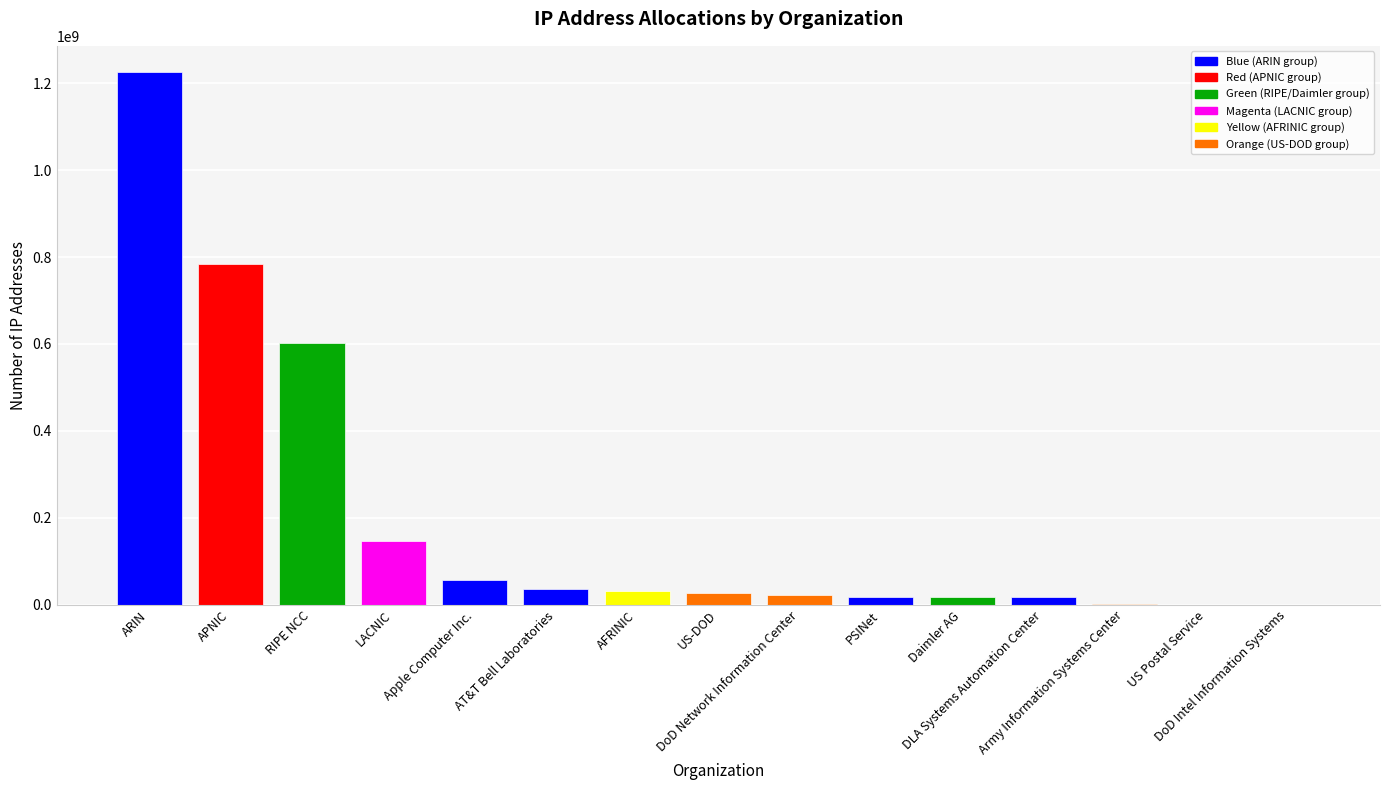

Reading left to right, transcribe all the data shown in this chart.

ARIN=1224785922	APNIC=784221414	RIPE NCC=601545490	LACNIC=146216200	Apple Computer Inc.=56342784	AT&T Bell Laboratories=35050753	AFRINIC=32351576	US-DOD=26081536	DoD Network Information Center=22283776	PSINet=17220845	Daimler AG=16842752	DLA Systems Automation Center=16780288	Army Information Systems Center=558080	US Postal Service=94720	DoD Intel Information Systems=65536